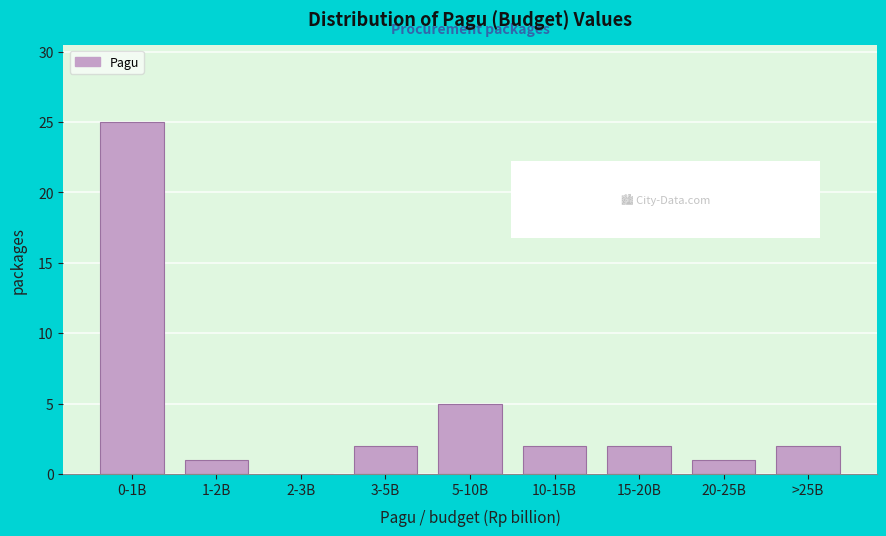

Reading right to left, list all the values displayed in this chart.

>25B=2	20-25B=1	15-20B=2	10-15B=2	5-10B=5	3-5B=2	2-3B=0	1-2B=1	0-1B=25